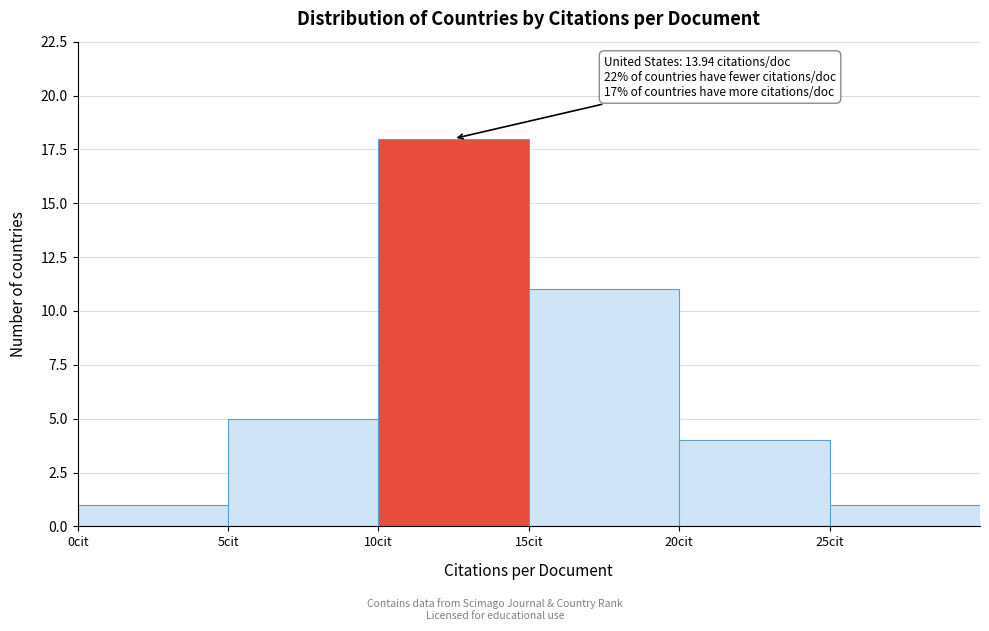

Over which range of the x-axis is the bar tallest?

10 to 15